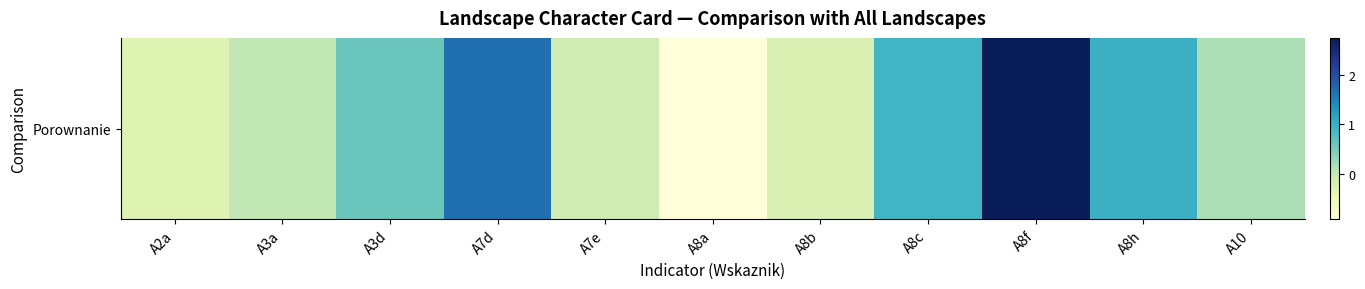

Count the number of categories in the chart.

11